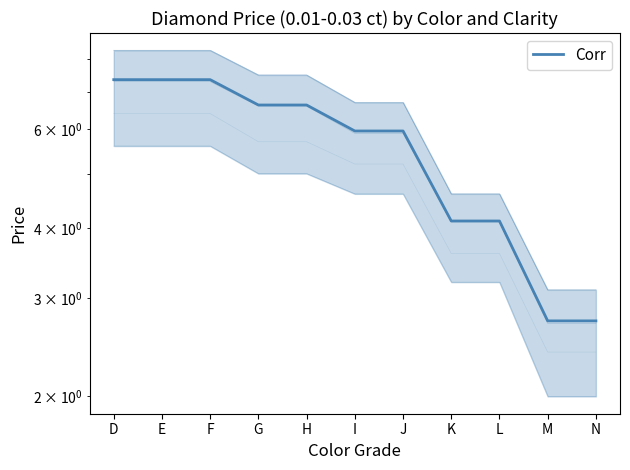

Rank the categories by value from highest to lowest.

D, E, F, G, H, I, J, K, L, M, N